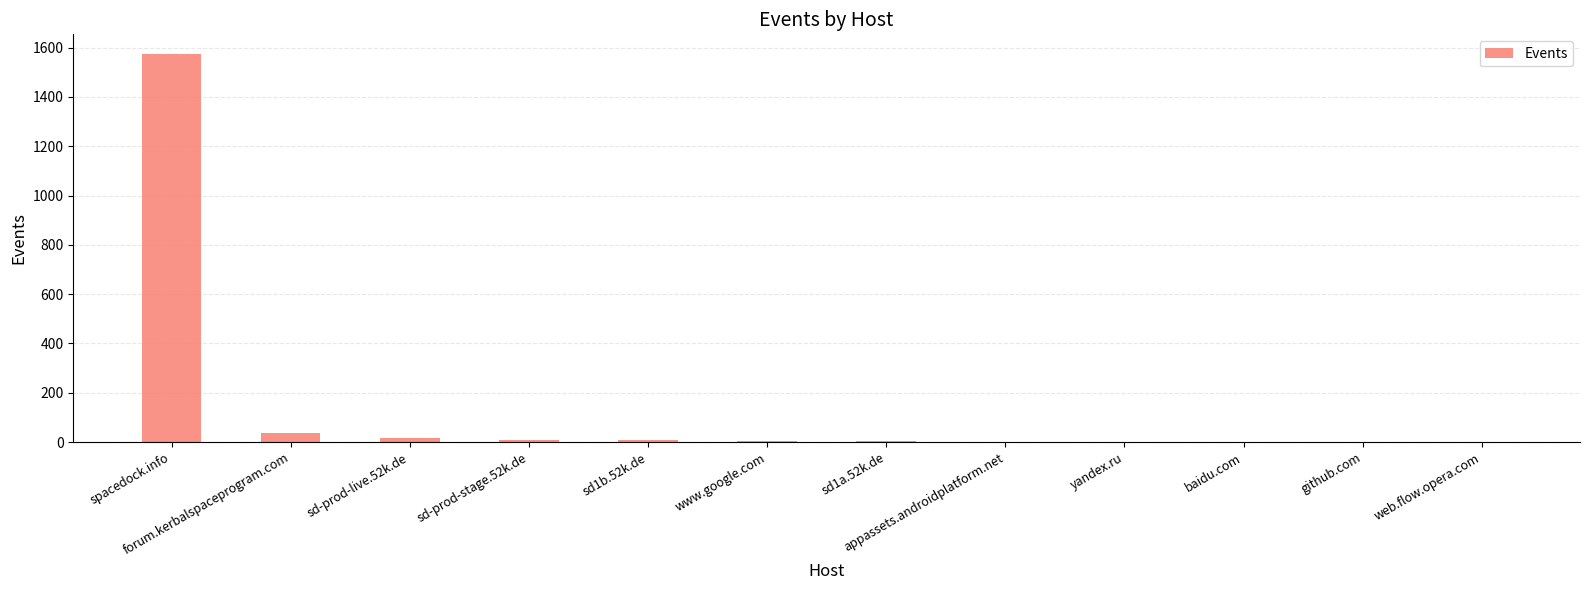

What is the sum of all values?

1658